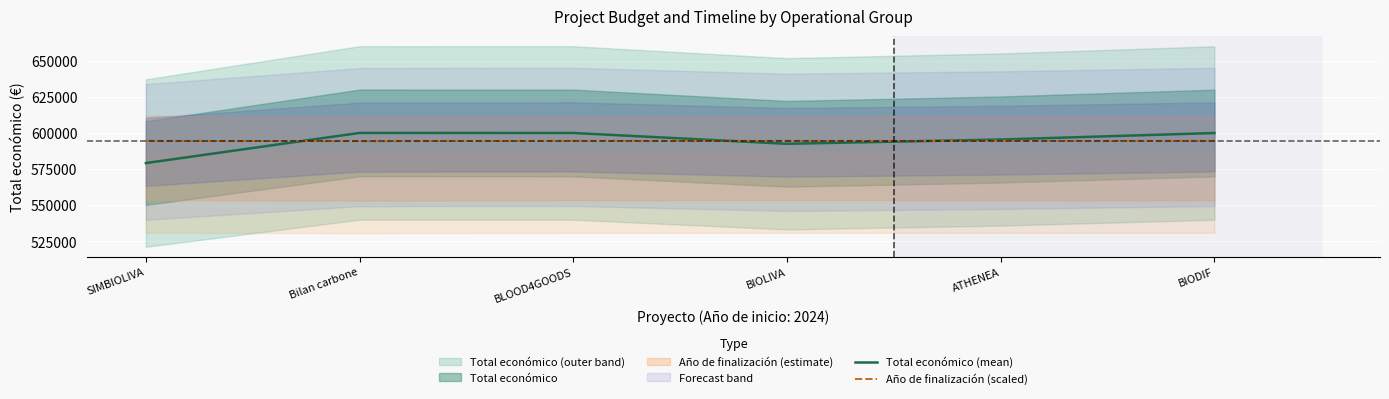

What is the spread (max minus min) of values at BIOLIVA?

2064.2